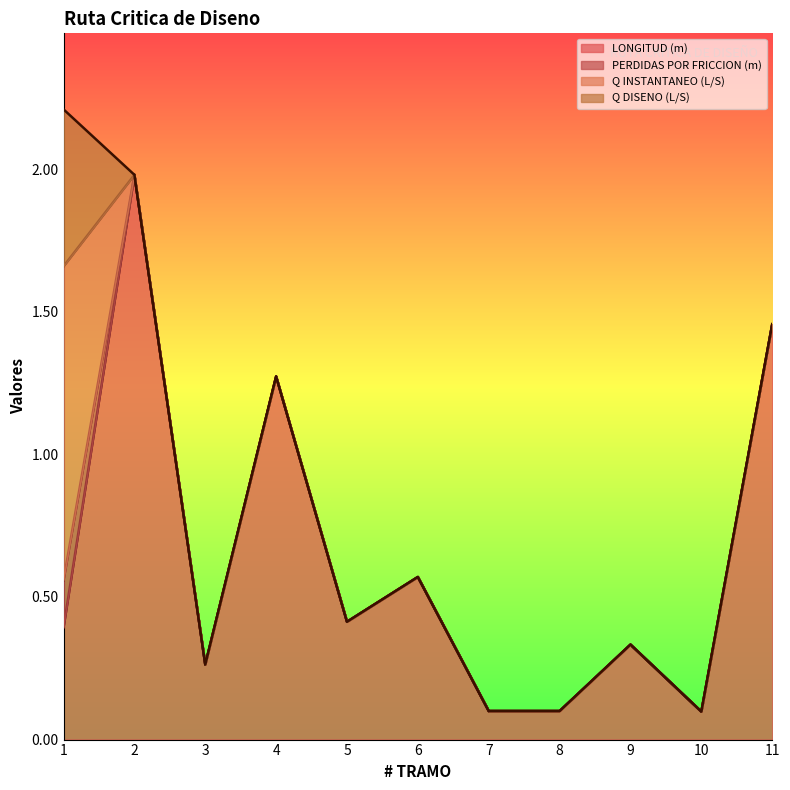

What are all the series names shown in the legend?

LONGITUD (m), PERDIDAS POR FRICCION (m), Q INSTANTANEO (L/S), Q DISENO (L/S)